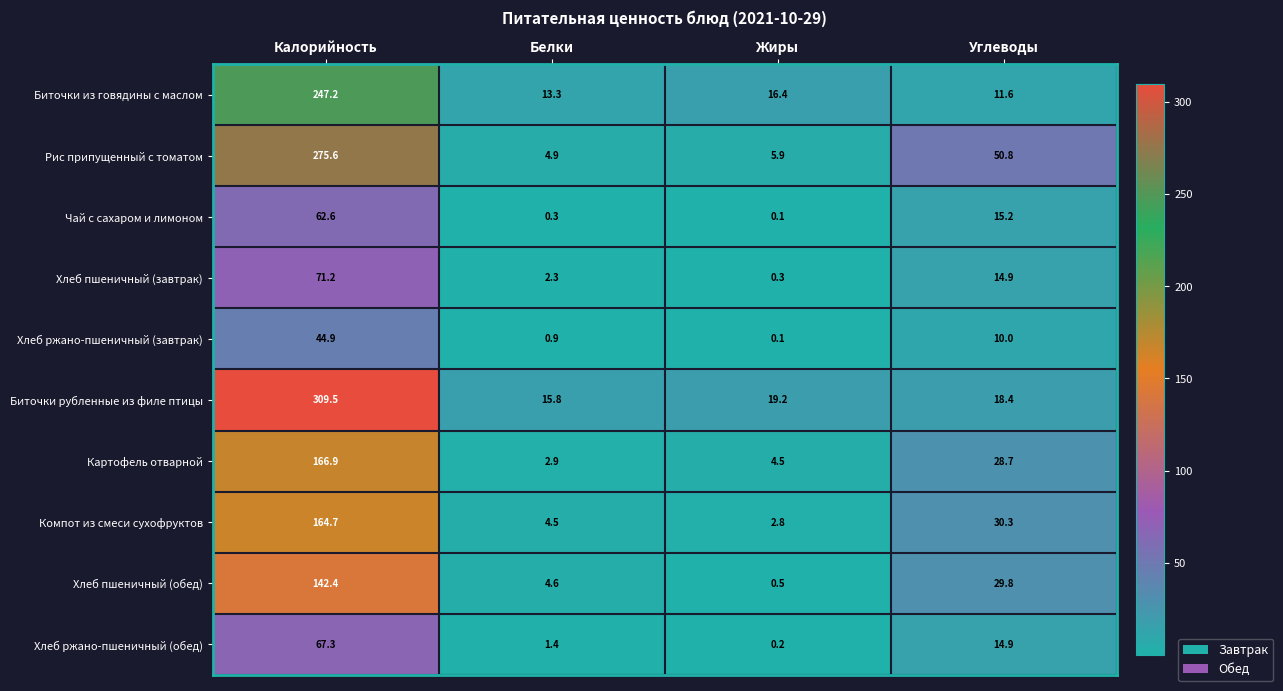

At which label does Картофель отварной first exceed 28?

Калорийность